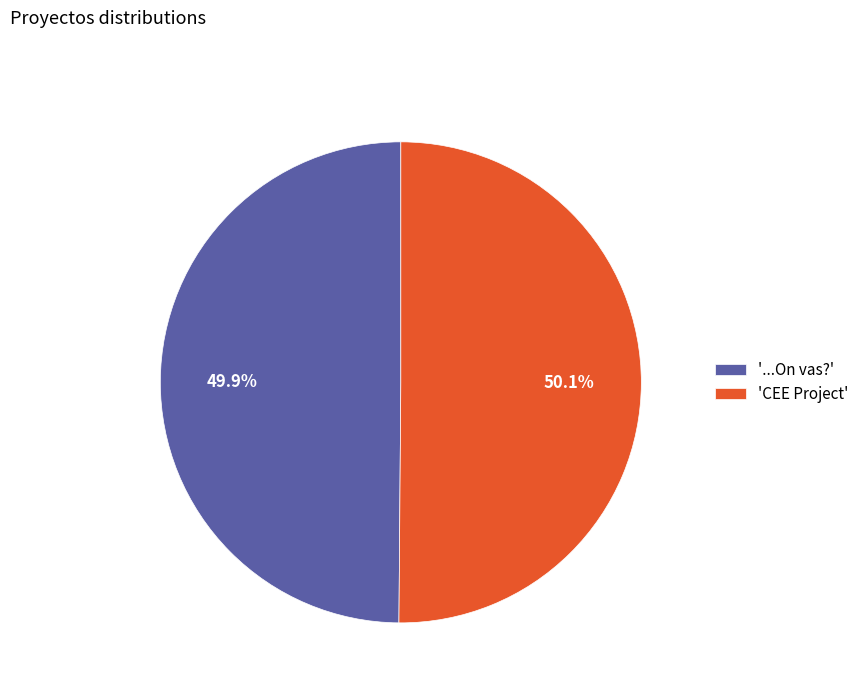

Approximately how many times larger is the value at '...On vas?' compared to 'CEE Project'?

1.0